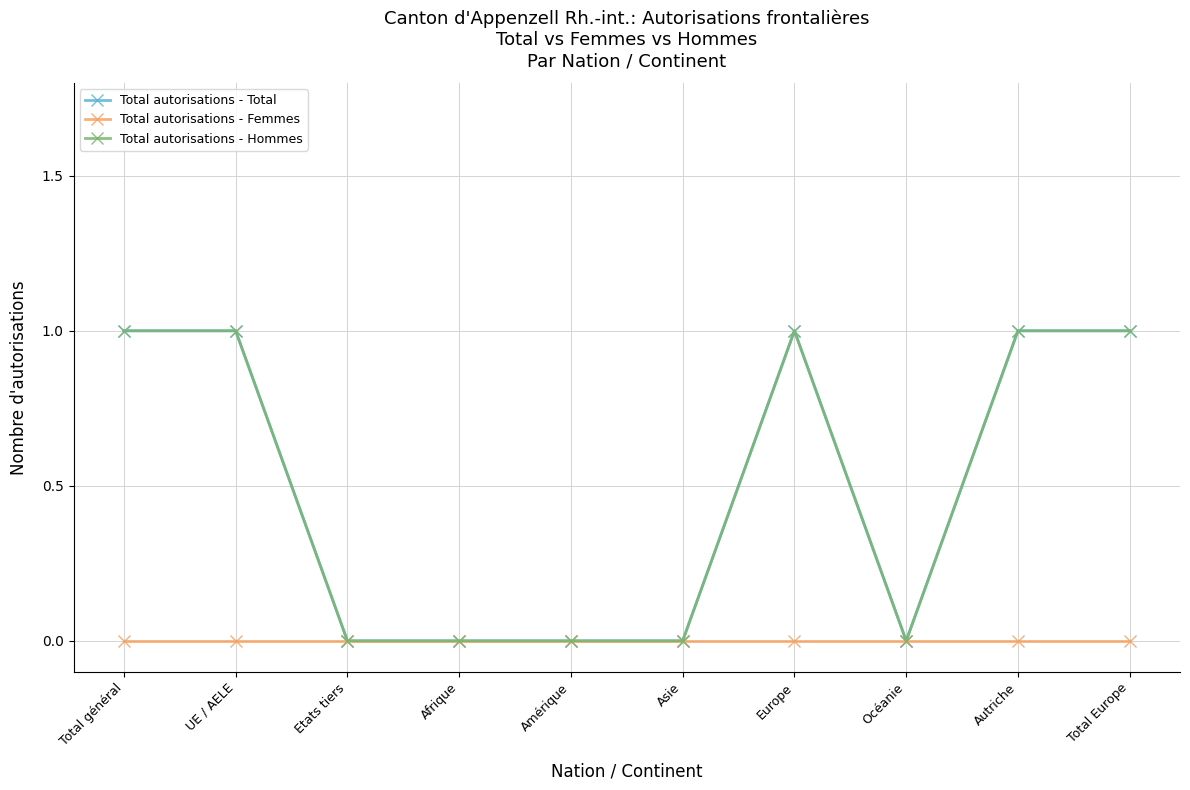

How many lines are shown in the chart?

3